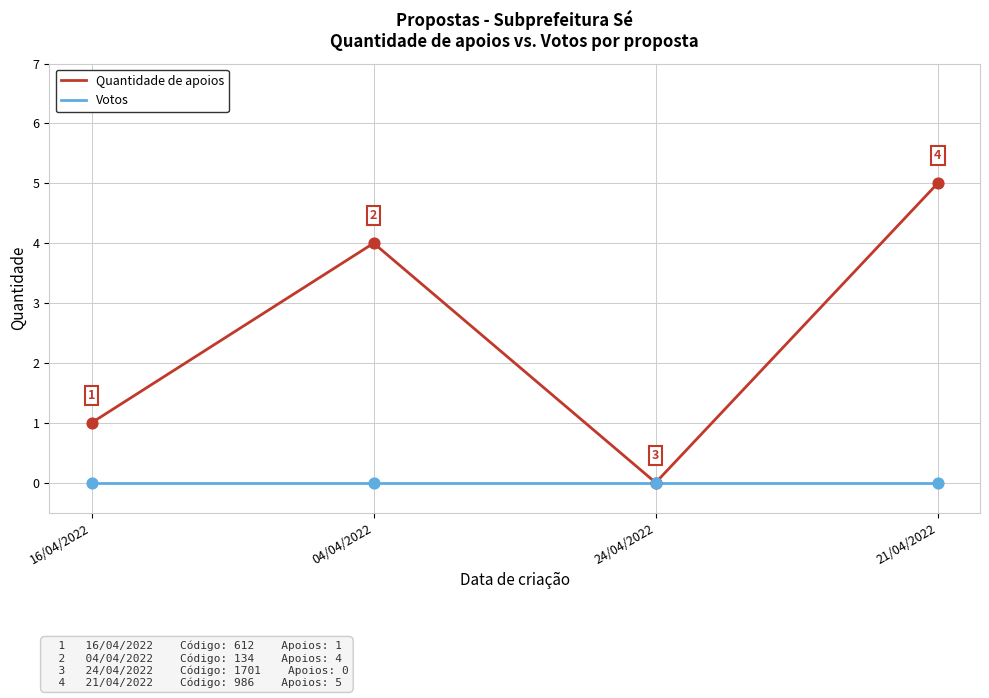

What are all the series names shown in the legend?

Quantidade de apoios, Votos